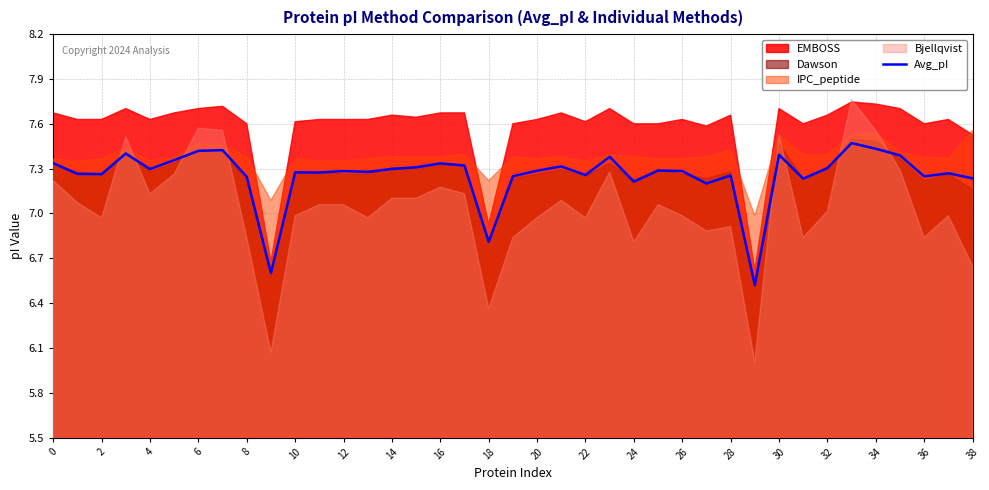

Where is the data nearest to the value 6?

29